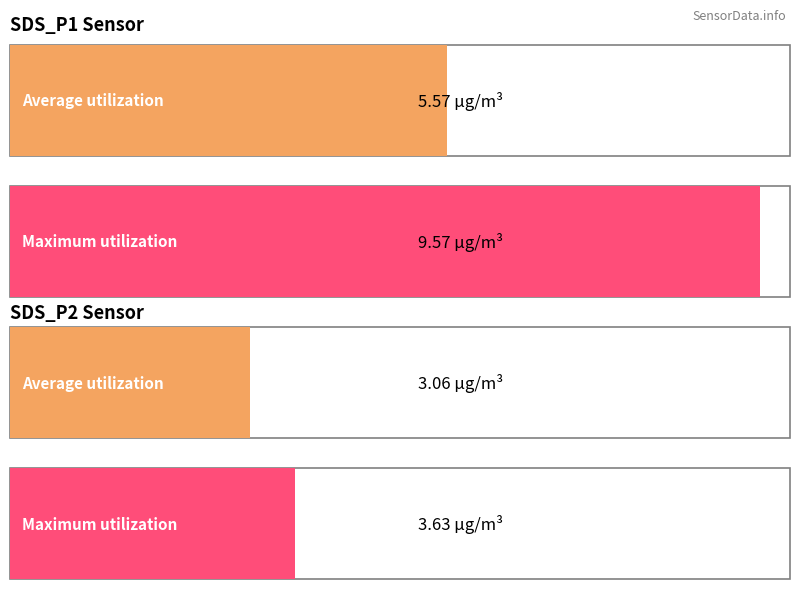

Does the chart contain any negative values?

No